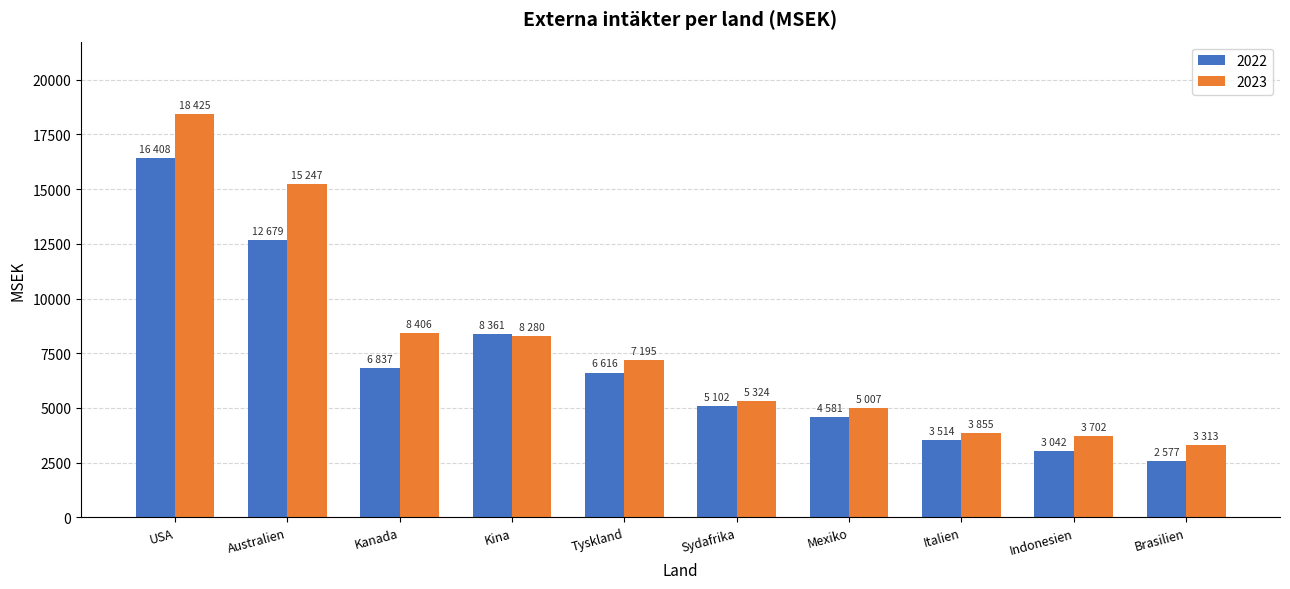

What value does the 2023 series have at Kina?

8280